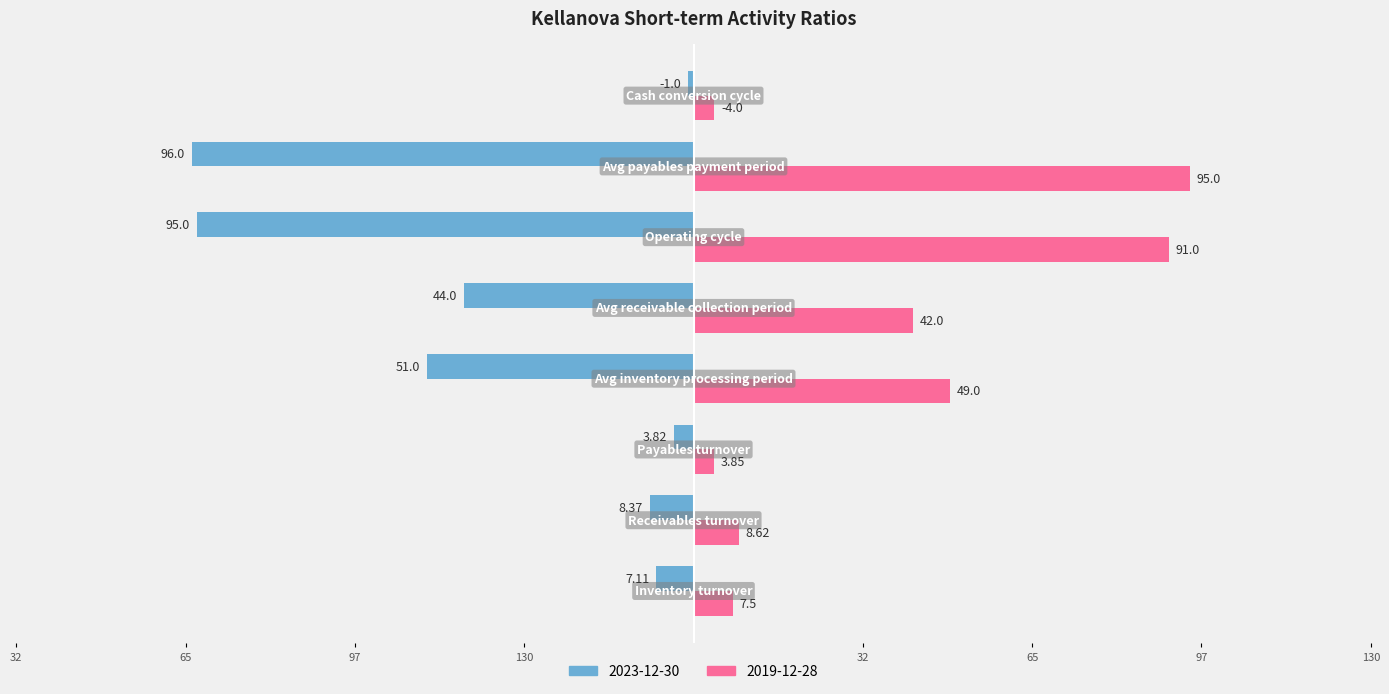

What are all the series names shown in the legend?

2023-12-30, 2019-12-28